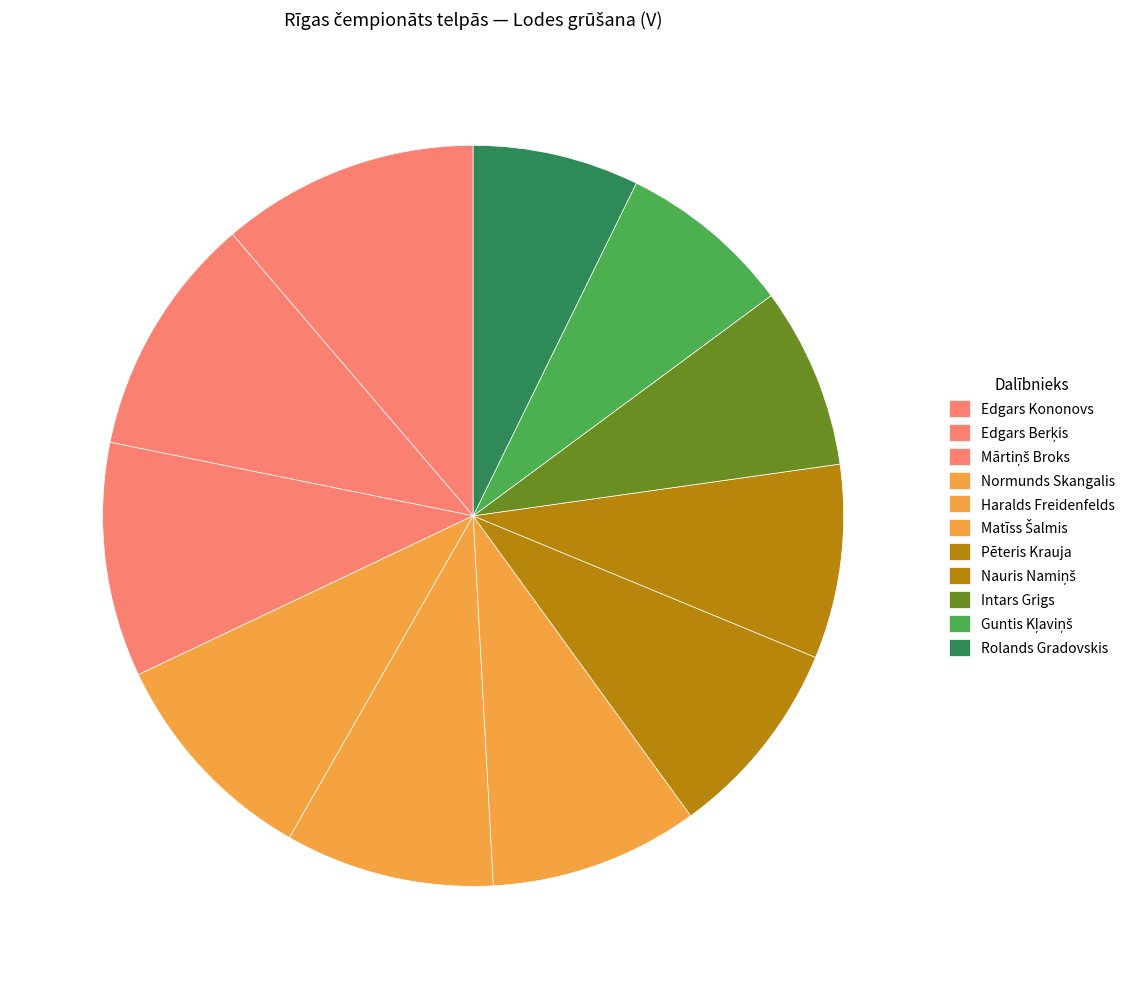

What is the change in value from Intars Grigs to Guntis Kļaviņš?

-0.4